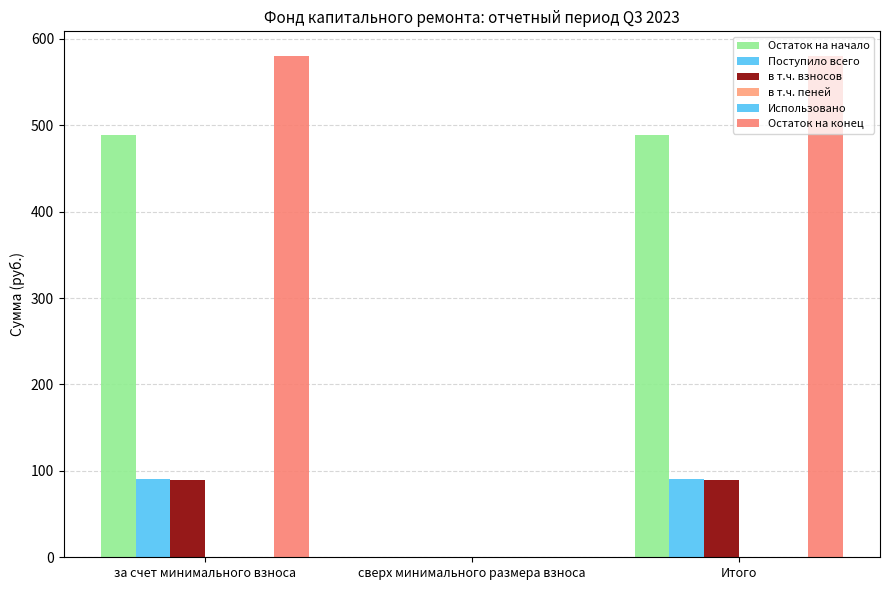

Between Итого and за счет минимального взноса, which is larger?

Итого